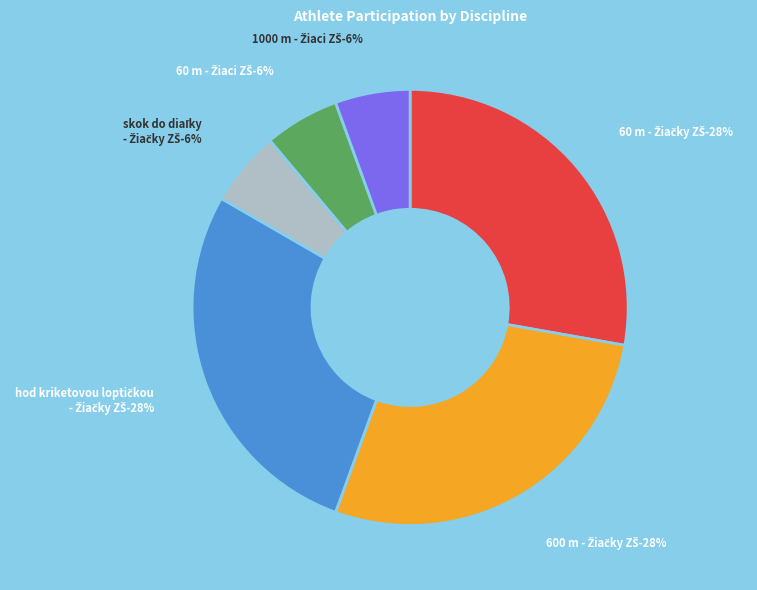

Which slice is the largest?

60 m - Žiačky ZŠ